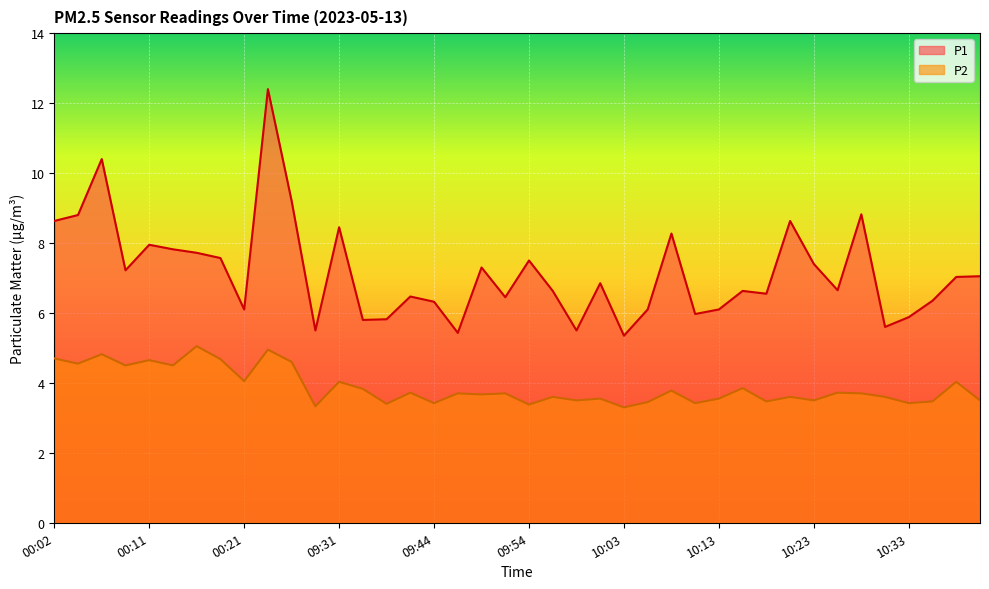

What is the maximum value for P2?

5.0